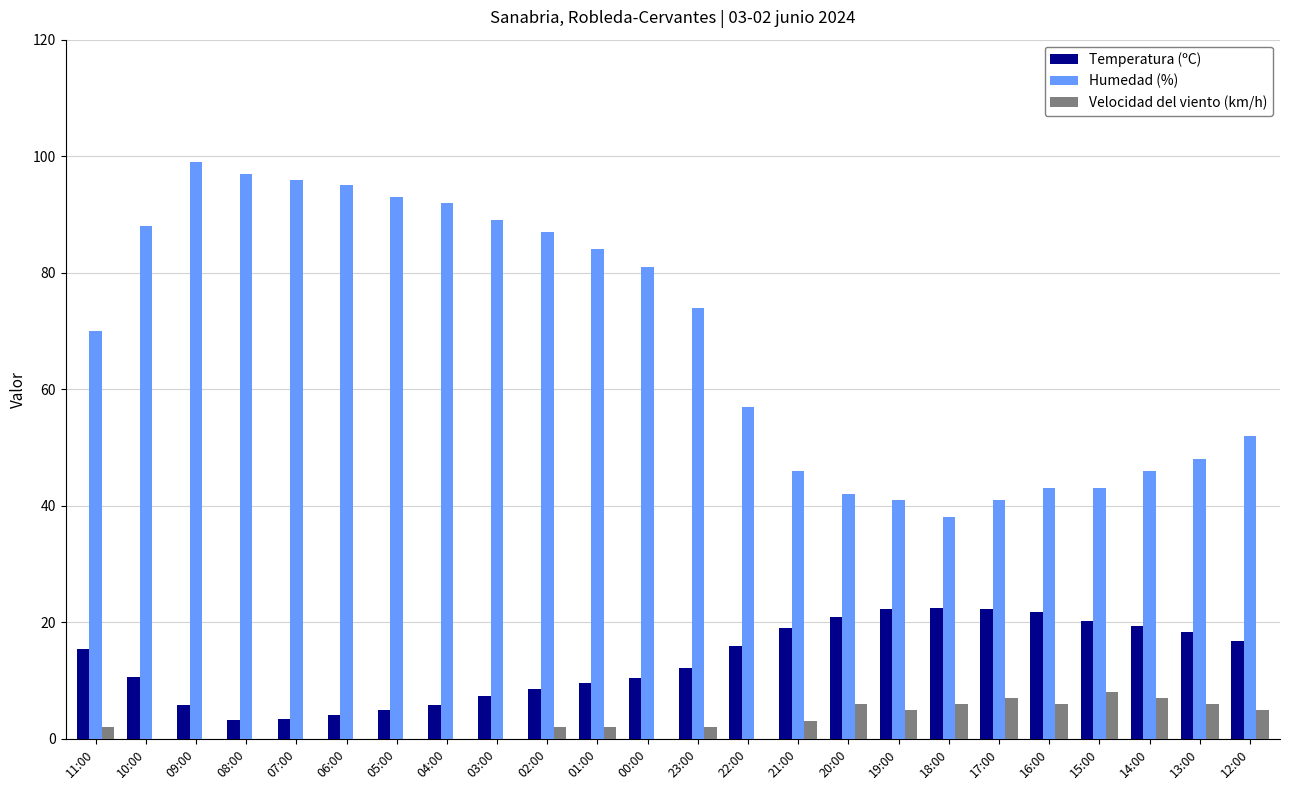

Which series has the largest total across all categories?

Humedad (%)